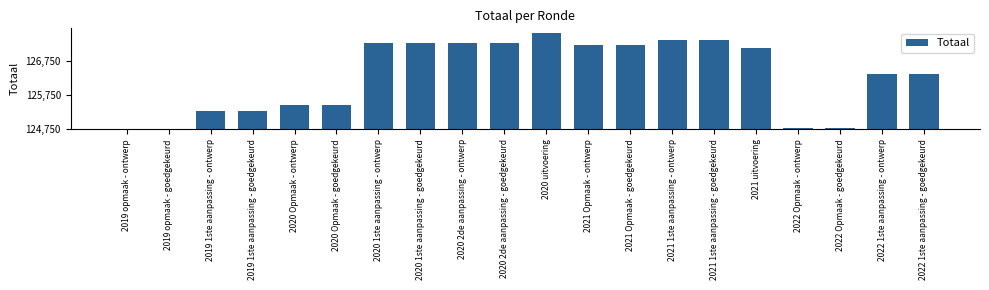

Rank the categories by value from highest to lowest.

2020 uitvoering, 2021 1ste aanpassing - ontwerp, 2021 1ste aanpassing - goedgekeurd, 2020 1ste aanpassing - ontwerp, 2020 1ste aanpassing - goedgekeurd, 2020 2de aanpassing - ontwerp, 2020 2de aanpassing - goedgekeurd, 2021 Opmaak - ontwerp, 2021 Opmaak - goedgekeurd, 2021 uitvoering, 2022 1ste aanpassing - ontwerp, 2022 1ste aanpassing - goedgekeurd, 2020 Opmaak - ontwerp, 2020 Opmaak - goedgekeurd, 2019 1ste aanpassing - ontwerp, 2019 1ste aanpassing - goedgekeurd, 2022 Opmaak - ontwerp, 2022 Opmaak - goedgekeurd, 2019 opmaak - ontwerp, 2019 opmaak - goedgekeurd